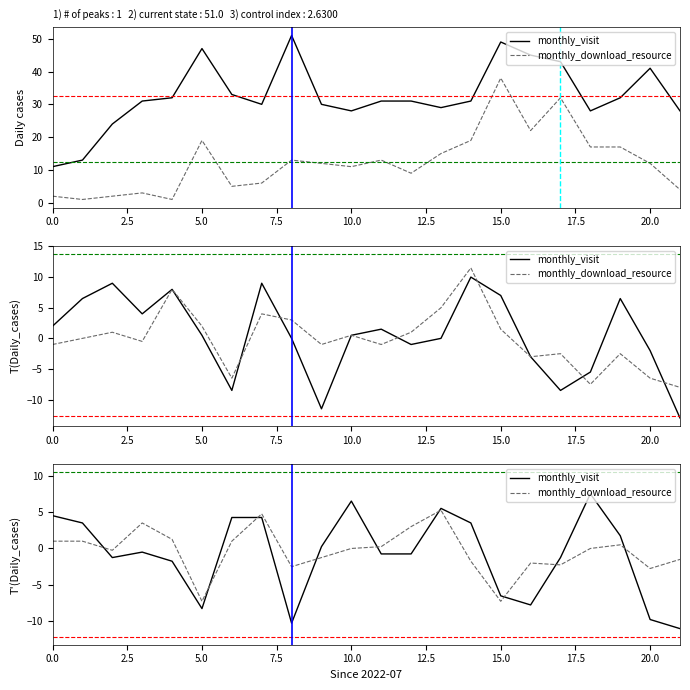

What is the difference between the highest and lowest values at 14?

5.2